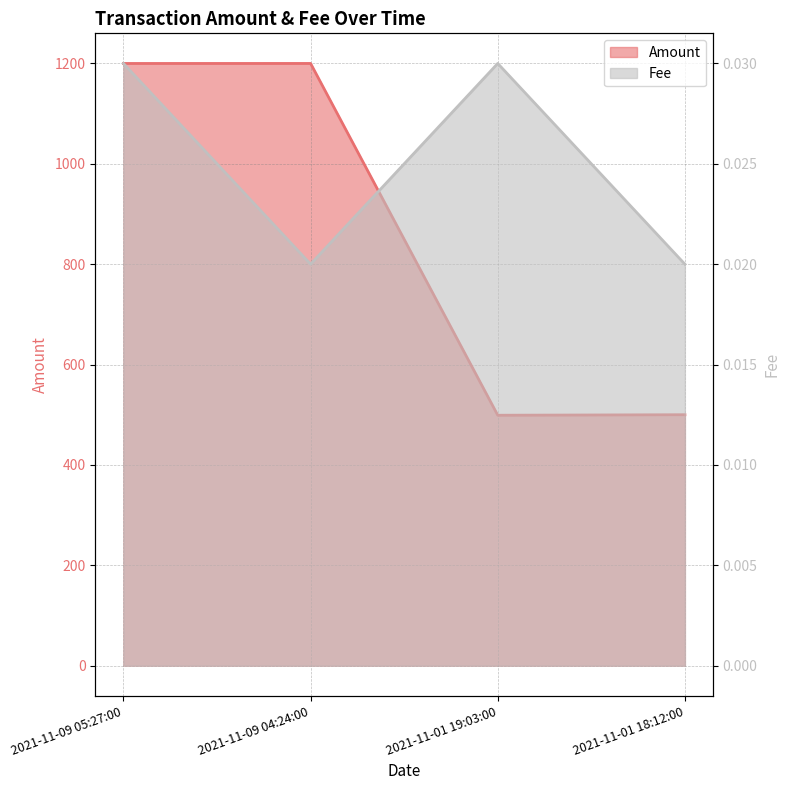

What position from the right is 2021-11-09 05:27:00?

4